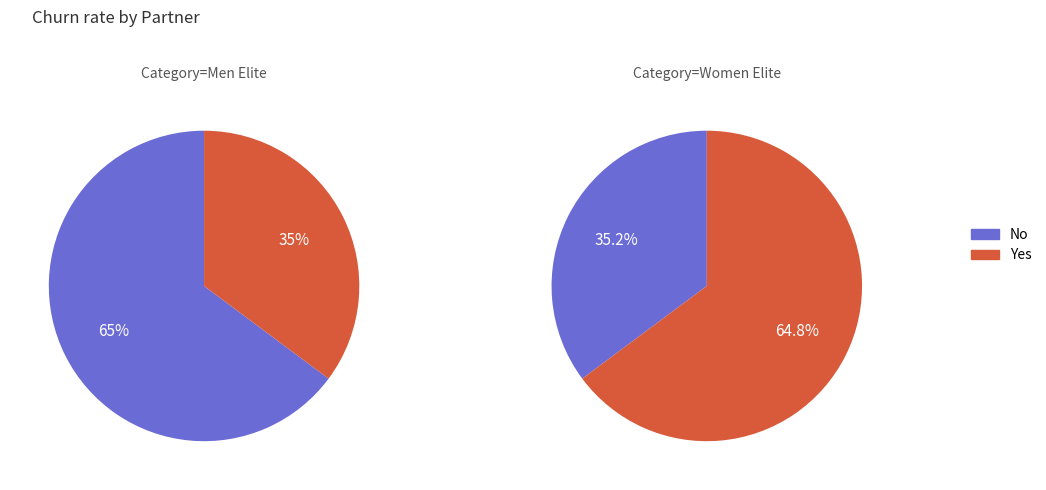

How many segments does this pie chart have?

2